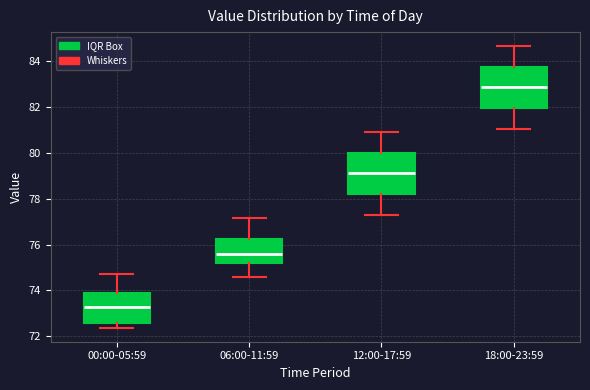

Reading left to right, read every box against the y-axis: the position of its median line, the range the box covers, and the ends of its whiskers. The values are not printed on the chart, so give them approximately, as read against the axis.

00:00-05:59: median 73.2, box 72.6 to 73.8, whiskers 72.4 to 74.8
06:00-11:59: median 75.6, box 75.2 to 76.2, whiskers 74.6 to 77.2
12:00-17:59: median 79.2, box 78.2 to 80.0, whiskers 77.4 to 81.0
18:00-23:59: median 82.8, box 82.0 to 83.8, whiskers 81.0 to 84.6